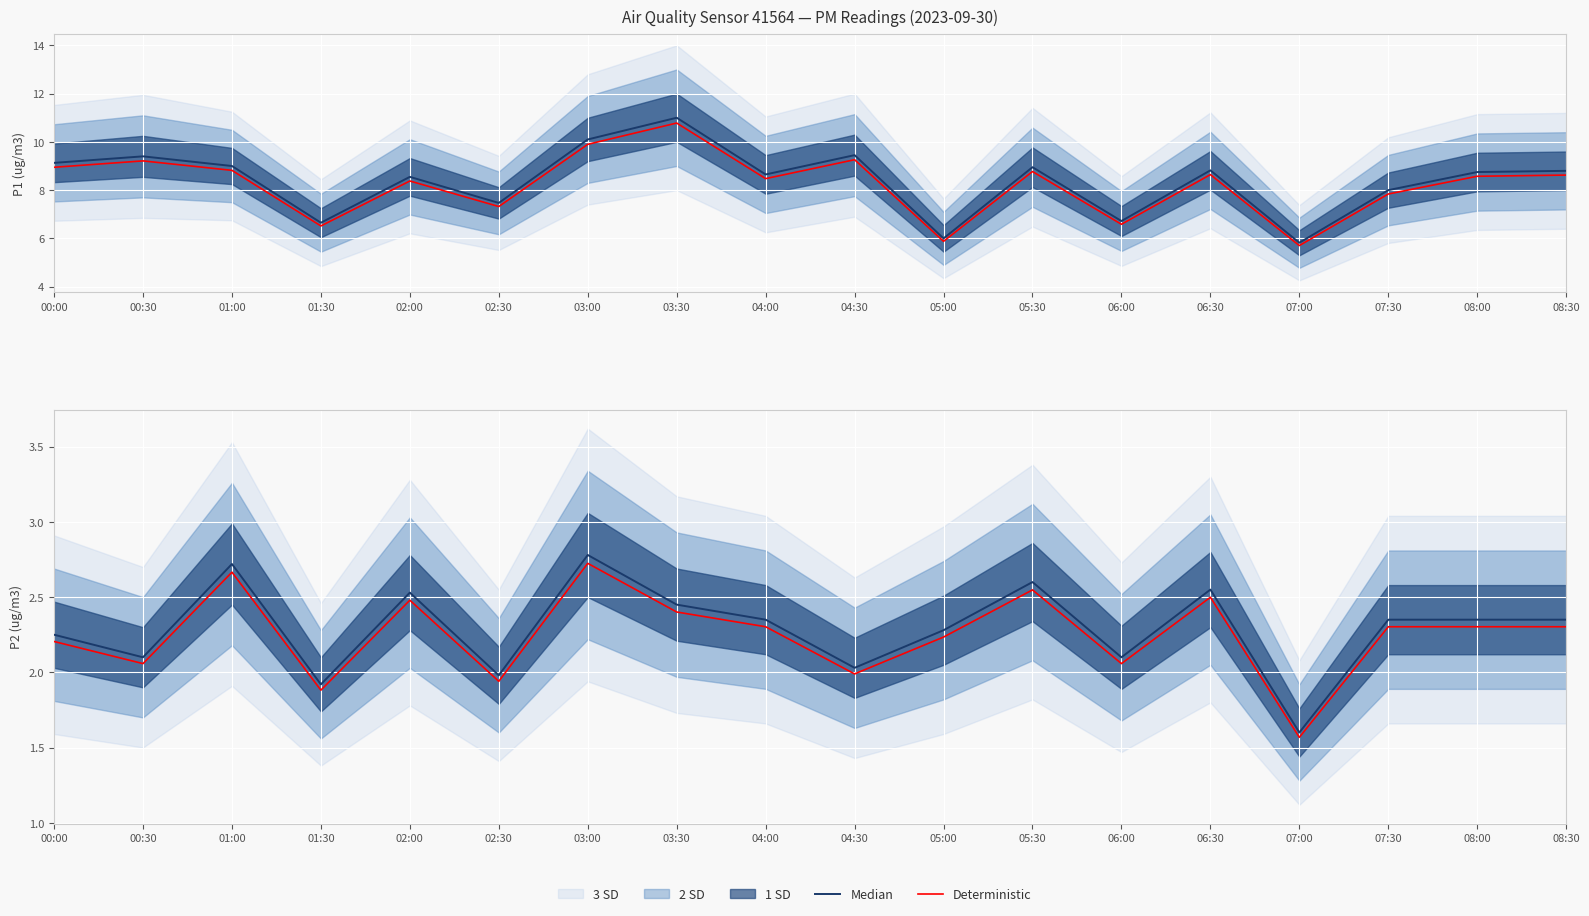

What is the value of the Median point at the 16th from the left?

2.4